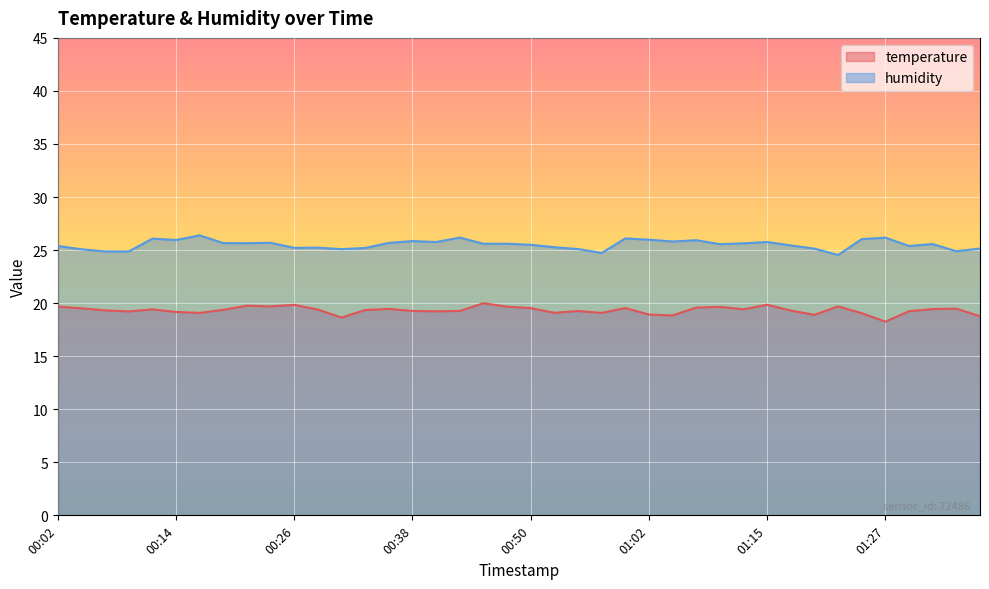

What is the sum of all temperature values?

773.2